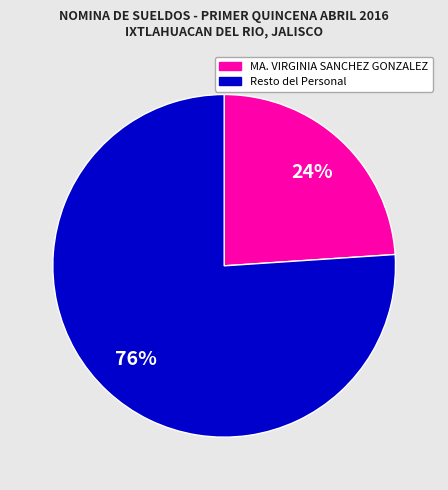

Is there any slice that represents more than half of the pie?

Yes